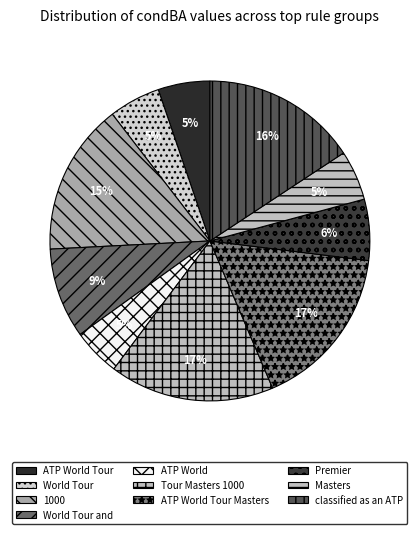

What is the largest slice in the pie chart?

Tour Masters 1000